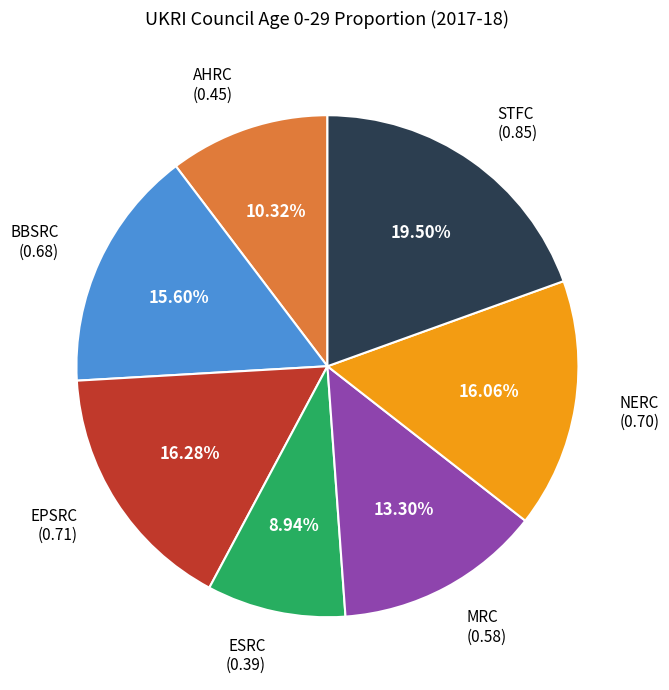

Is AHRC the majority of the pie?

No